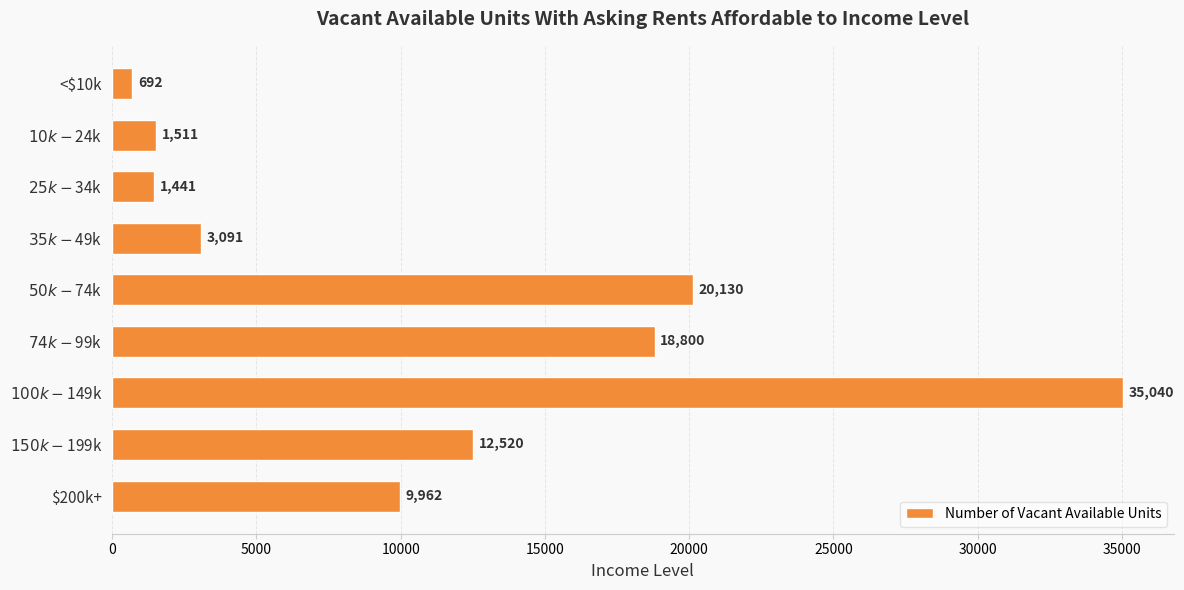

What is the label of the 1st bar from the bottom?

$200k+